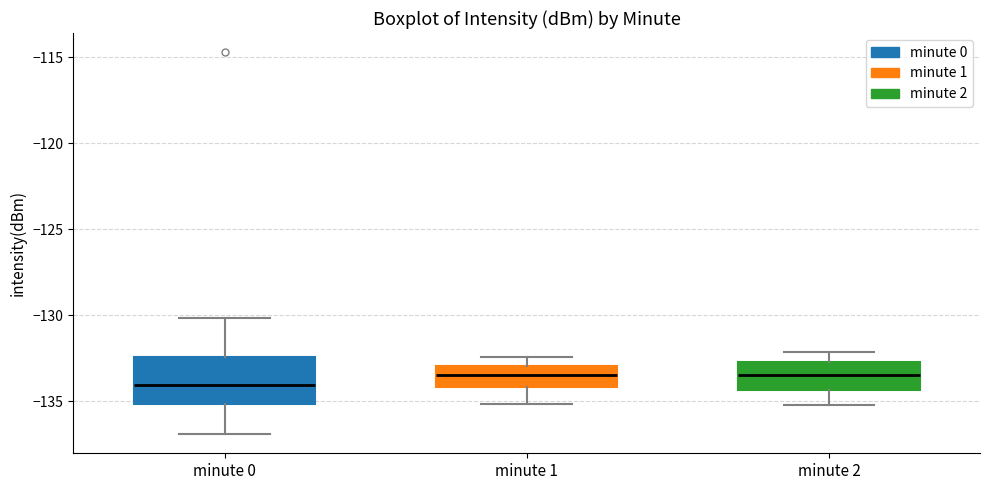

Which box's median line is the lowest?

minute 0